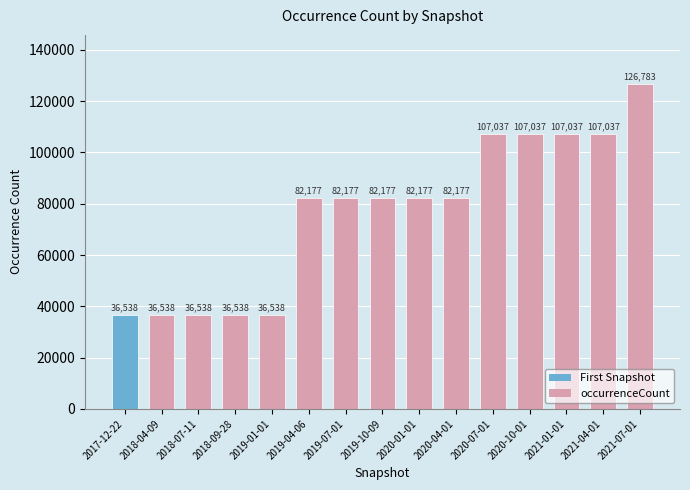

Are the bars grouped side by side (vs. stacked)?

No